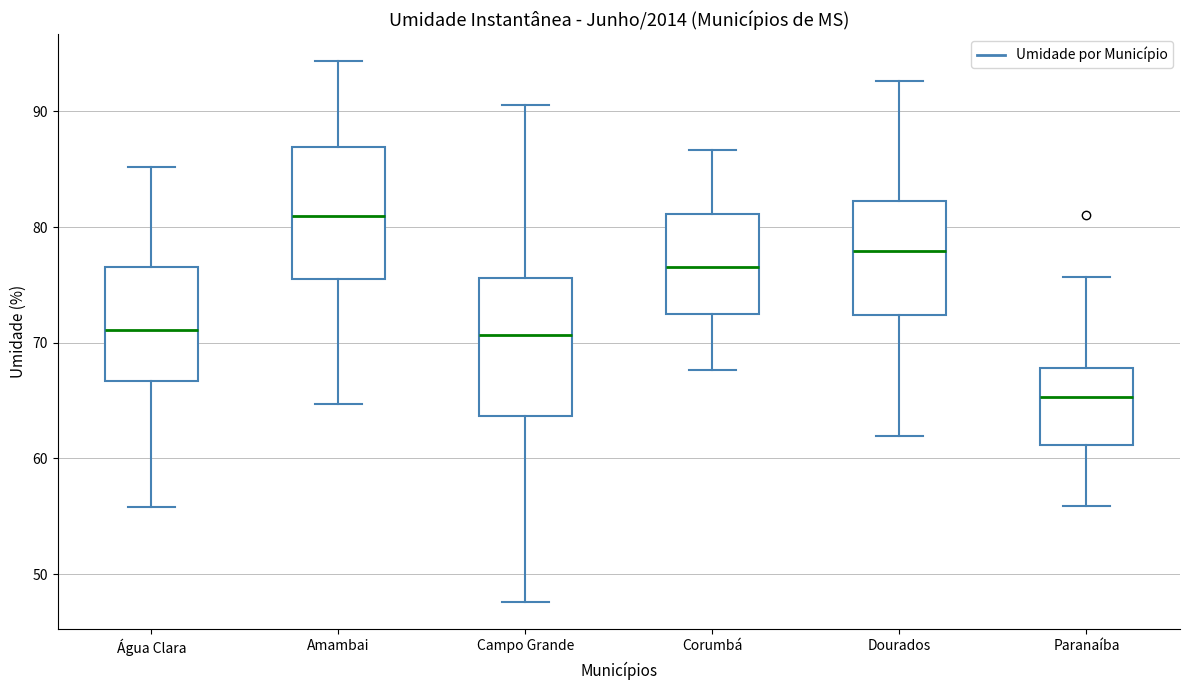

Reading left to right, transcribe this box plot: for each box, give where its median line is, the range the box spans, and where its two whiskers end, as read against the y-axis. The values are not printed on the chart, so give them approximately, as read against the axis.

Água Clara: median 71, box 67 to 77, whiskers 56 to 85
Amambai: median 81, box 76 to 87, whiskers 65 to 94
Campo Grande: median 71, box 64 to 76, whiskers 48 to 91
Corumbá: median 77, box 72 to 81, whiskers 68 to 87
Dourados: median 78, box 72 to 82, whiskers 62 to 93
Paranaíba: median 65, box 61 to 68, whiskers 56 to 76